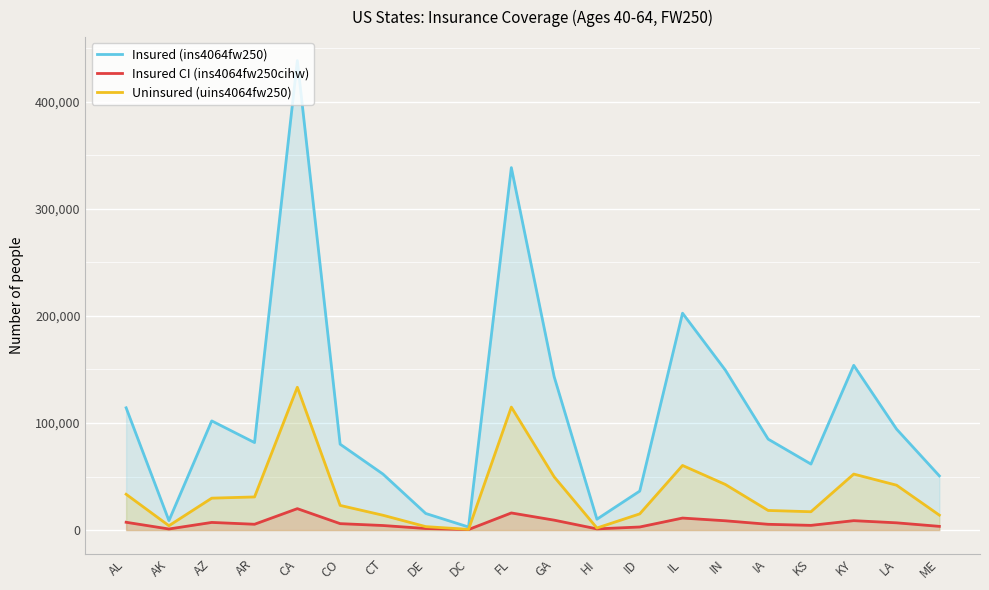

Reading left to right, transcribe all the data shown in this chart.

Insured (ins4064fw250): 114196	8838	101977	81735	438452	80224	52338	15517	2878	338497	143309	10166	36445	202552	149408	84953	61677	153864	94328	50640
Insured CI (ins4064fw250cihw): 7309	1031	7161	5460	20023	6029	4279	1491	523	16010	9292	1131	2898	11238	8703	5414	4414	8811	6797	3489
Uninsured (uins4064fw250): 33460	4079	29831	30963	133415	23055	13872	3244	663	114874	49742	1950	15155	60365	42612	18345	17146	52315	41935	13978